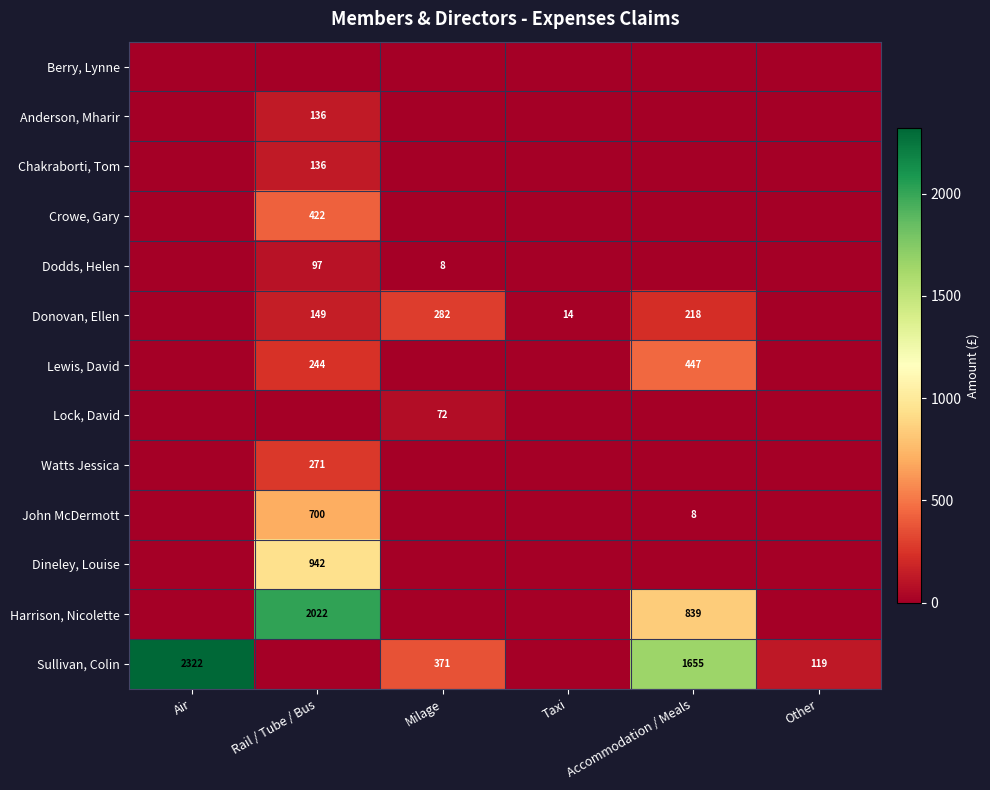

Is it true that Dodds, Helen equals 8 at Milage?

True